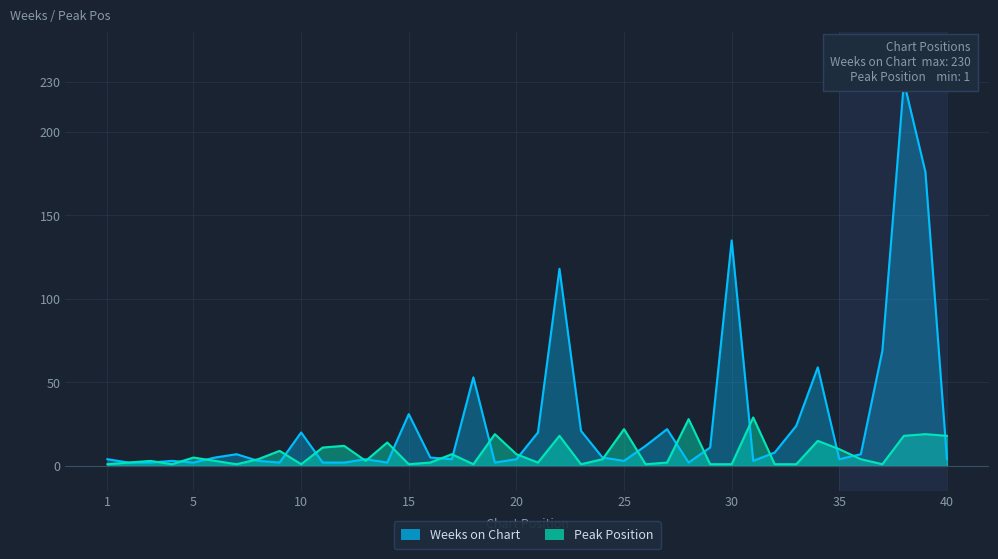

The Weeks on Chart series shows 43 at 15. True or false?

False